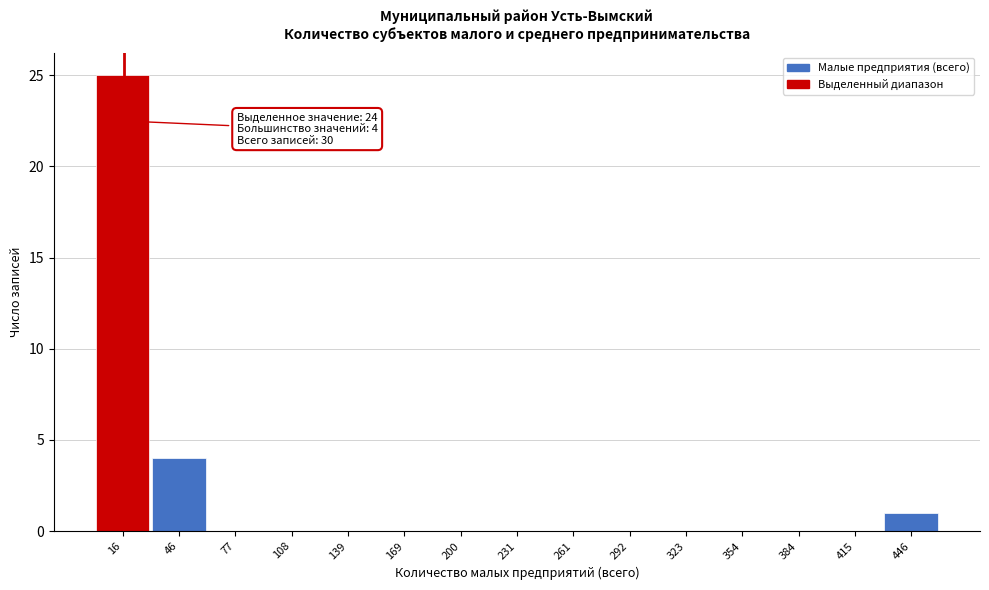

Which range on the x-axis has the tallest bar?

0 to 30